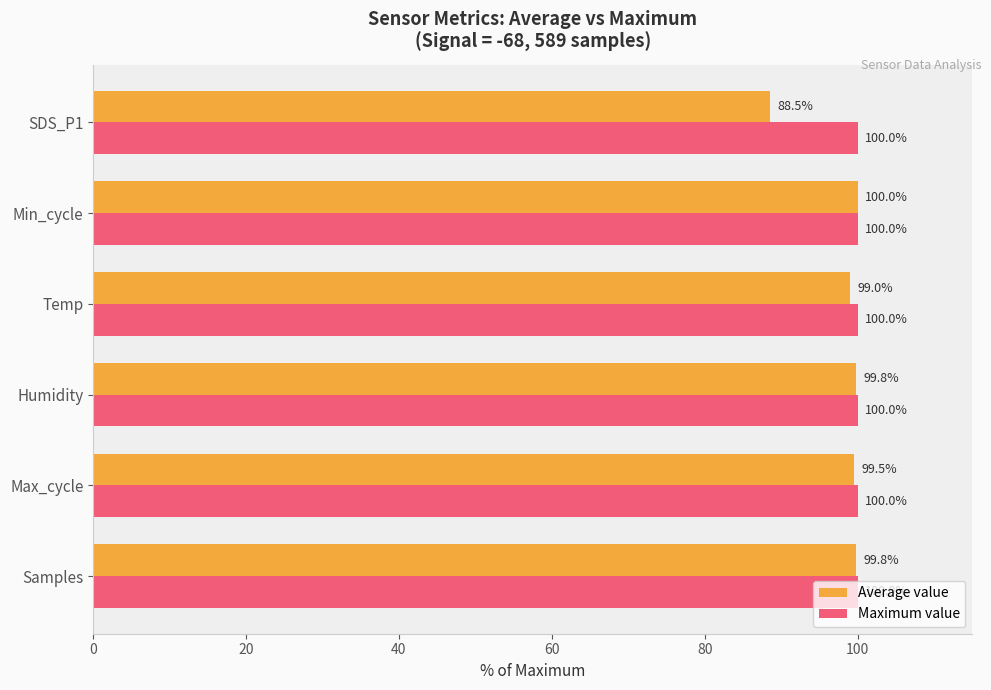

What is the smallest value displayed?

88.5